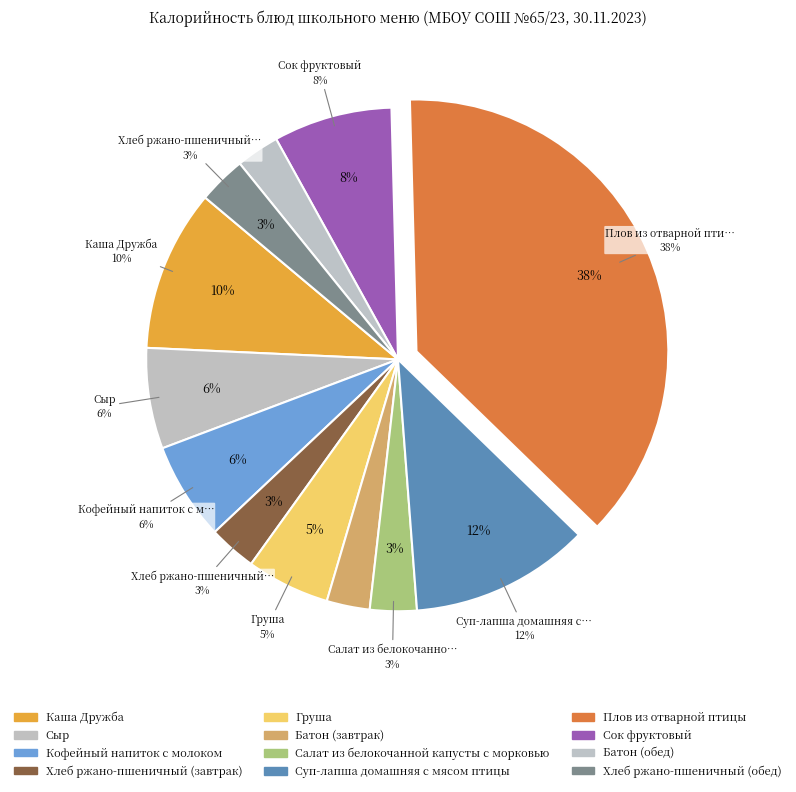

Rank the categories by value from lowest to highest.

Батон (завтрак), Батон (обед), Салат из белокочанной капусты с морковью, Хлеб ржано-пшеничный (завтрак), Хлеб ржано-пшеничный (обед), Груша, Кофейный напиток с молоком, Сыр, Сок фруктовый, Каша Дружба, Суп-лапша домашняя с мясом птицы, Плов из отварной птицы